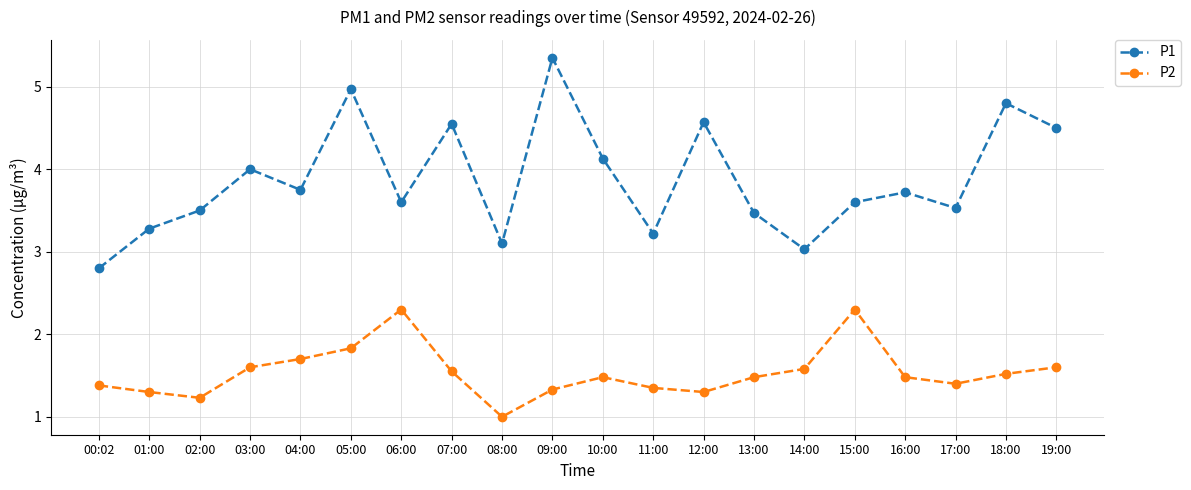

What is the label of the 4th point from the left?

03:00